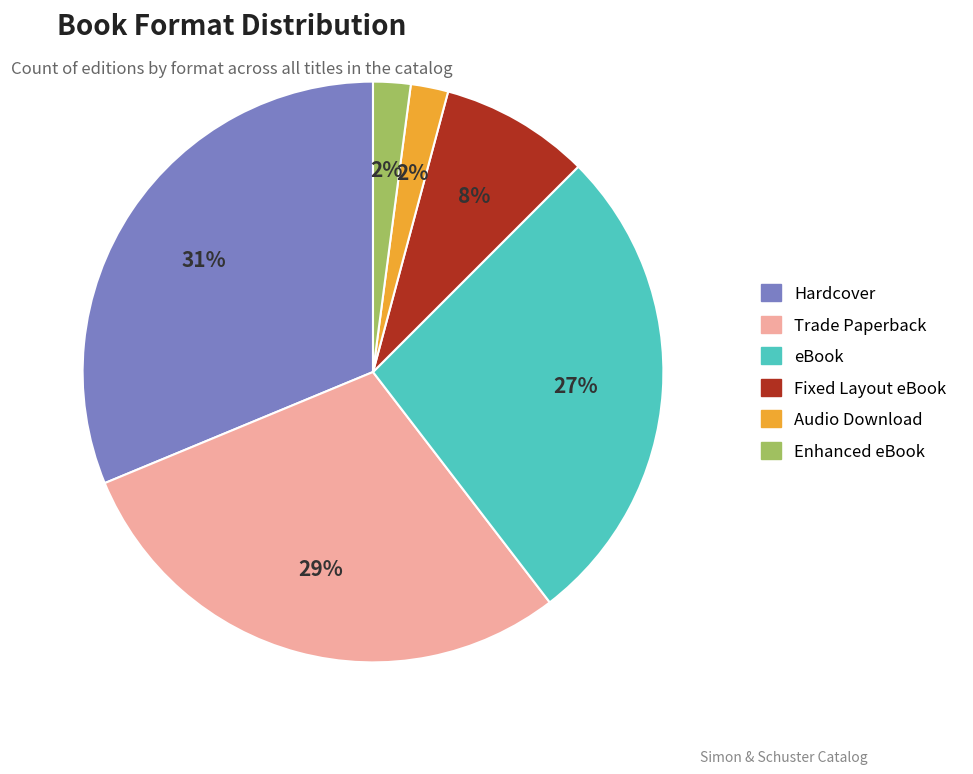

What percentage is the Enhanced eBook slice, to the nearest percent?

2%